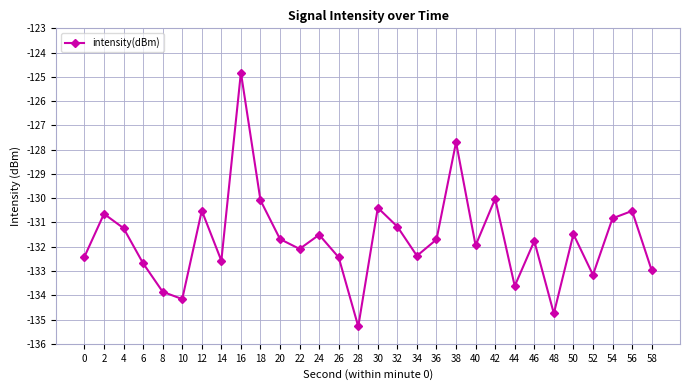

The value at 26 is -54.8. True or false?

False